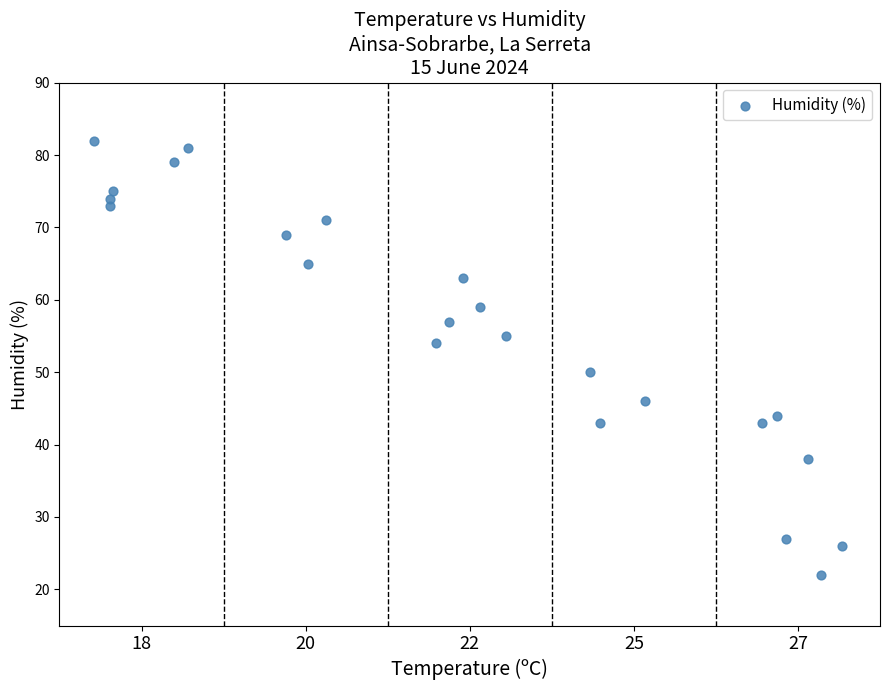

What is the range of Y values (max minus min)?

60